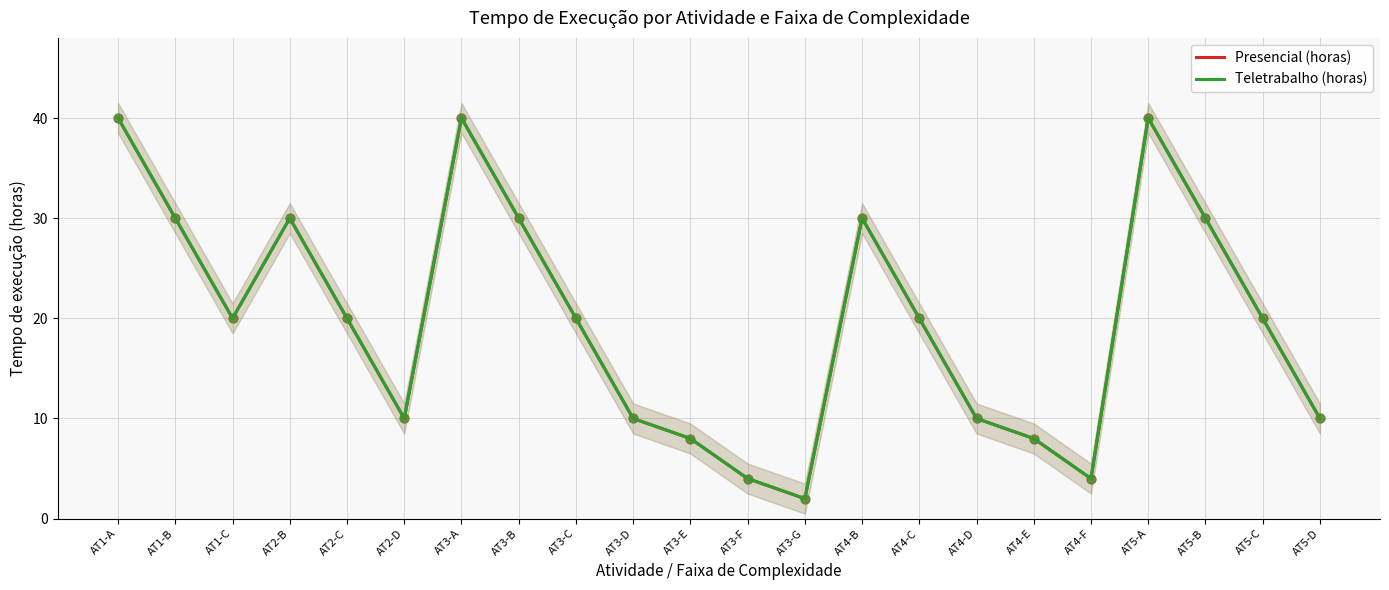

What are all the series names shown in the legend?

Presencial (horas), Teletrabalho (horas)